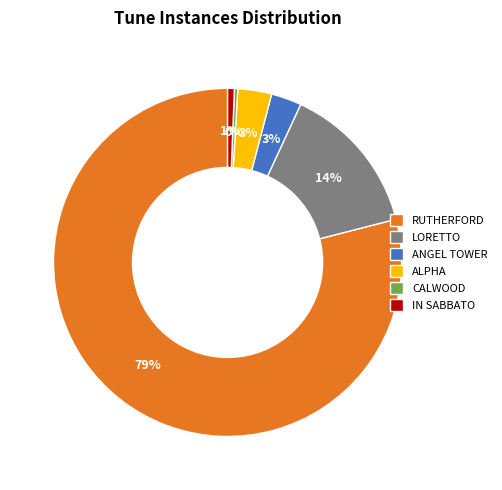

To the nearest percent, what portion does RUTHERFORD represent?

79%